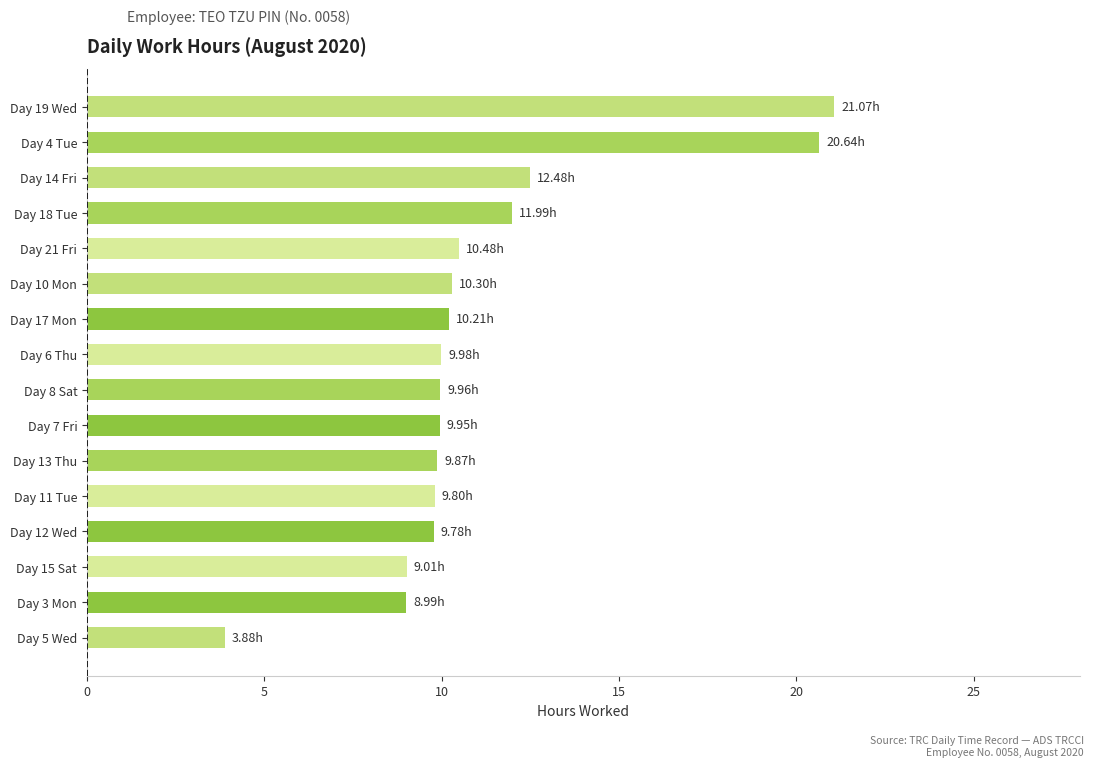

What is the sum of the values at Day 7 Fri and Day 12 Wed?

19.7